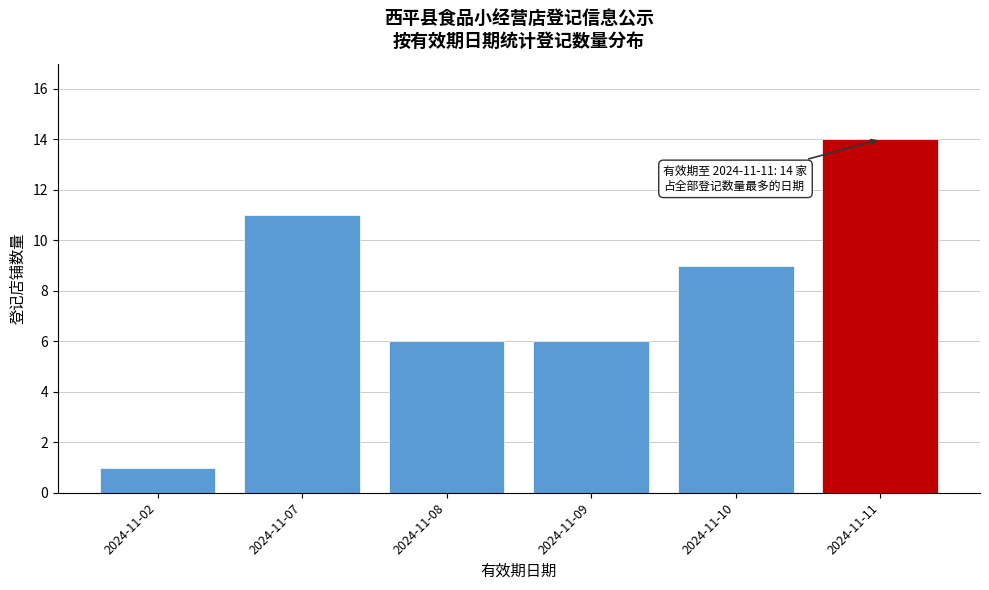

Reading left to right, transcribe all the data shown in this chart.

1	11	6	6	9	14